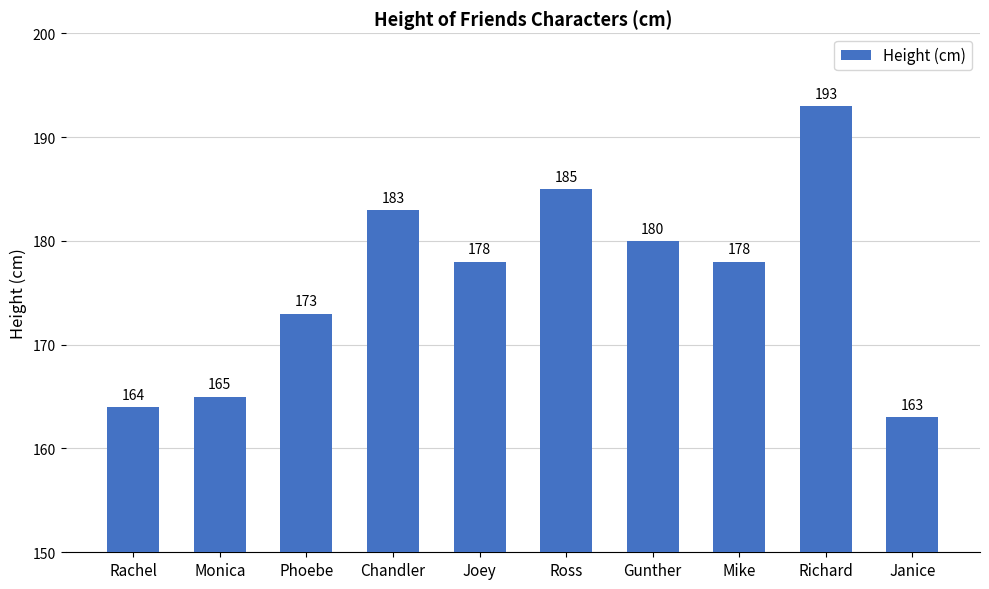

What is the minimum value shown in the chart?

163